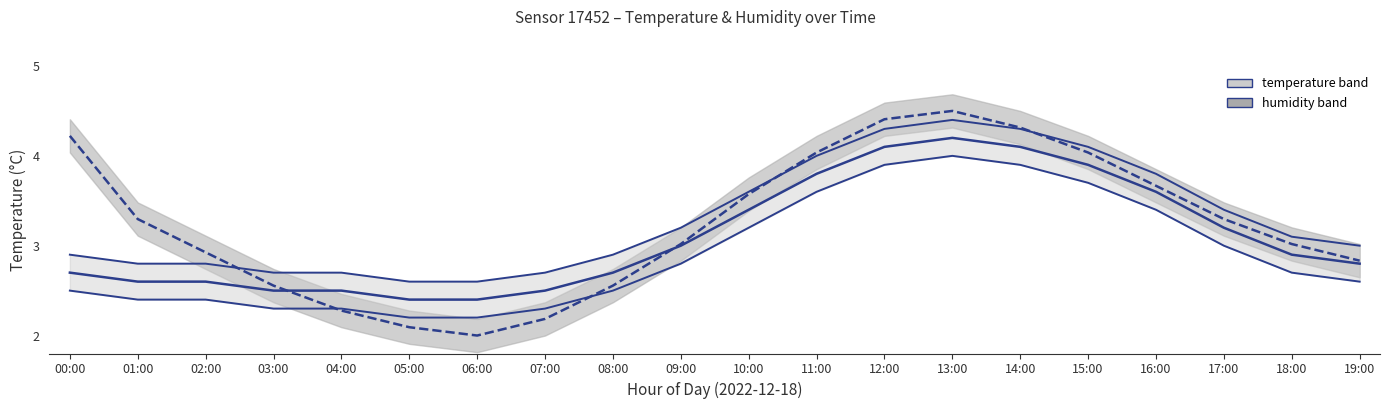

What is the total value across all series at 13:00?

17.1